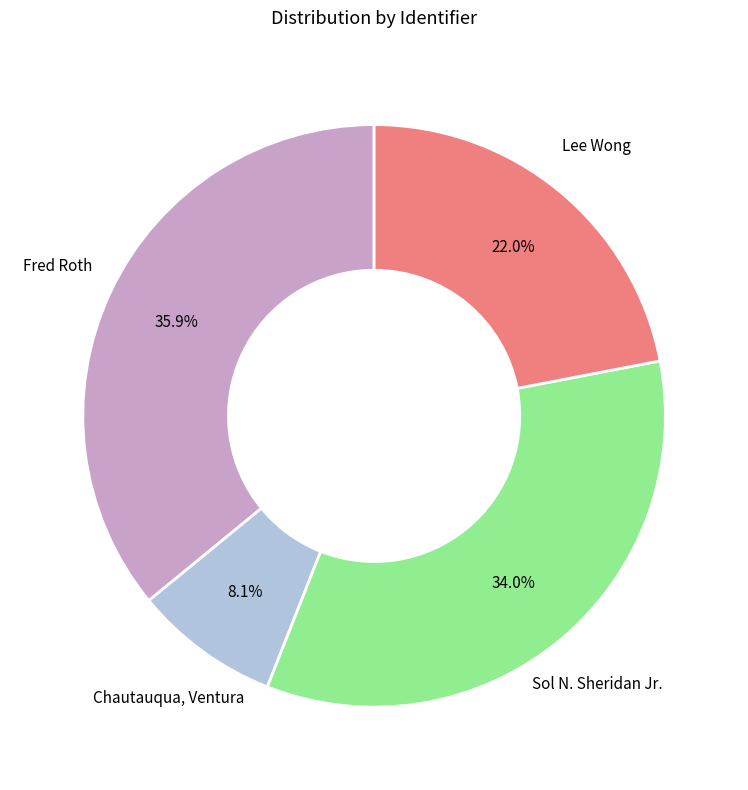

Does any single category account for the majority?

No